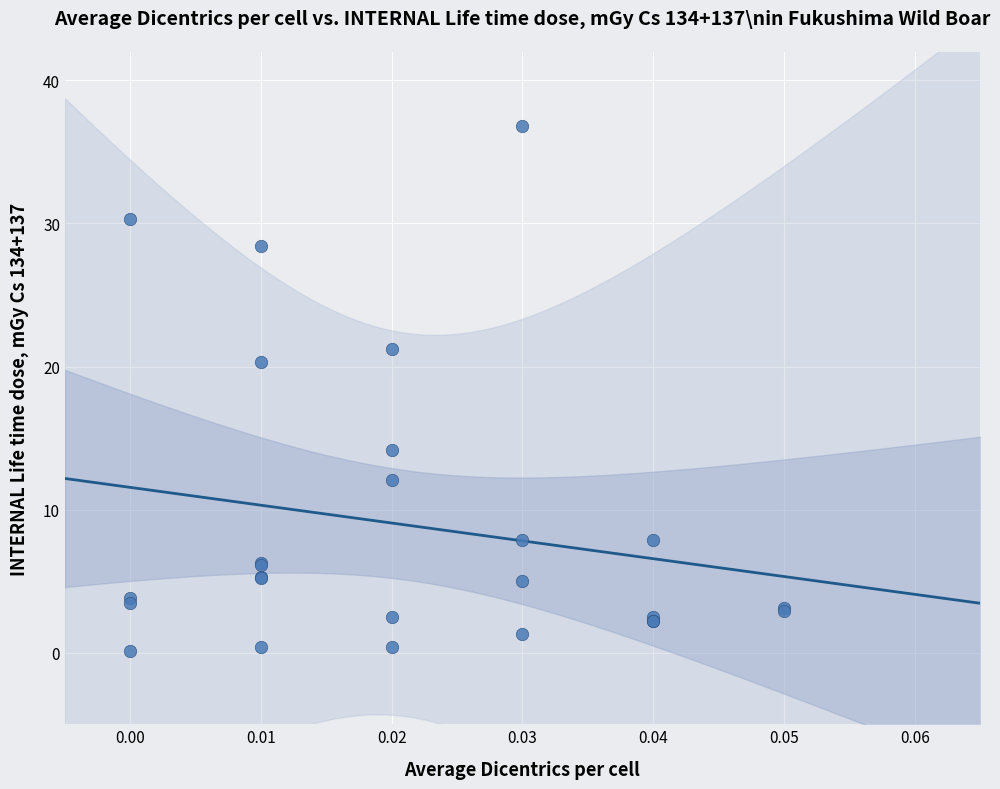

What Y value in the scatter plot is closest to 18?

20.3